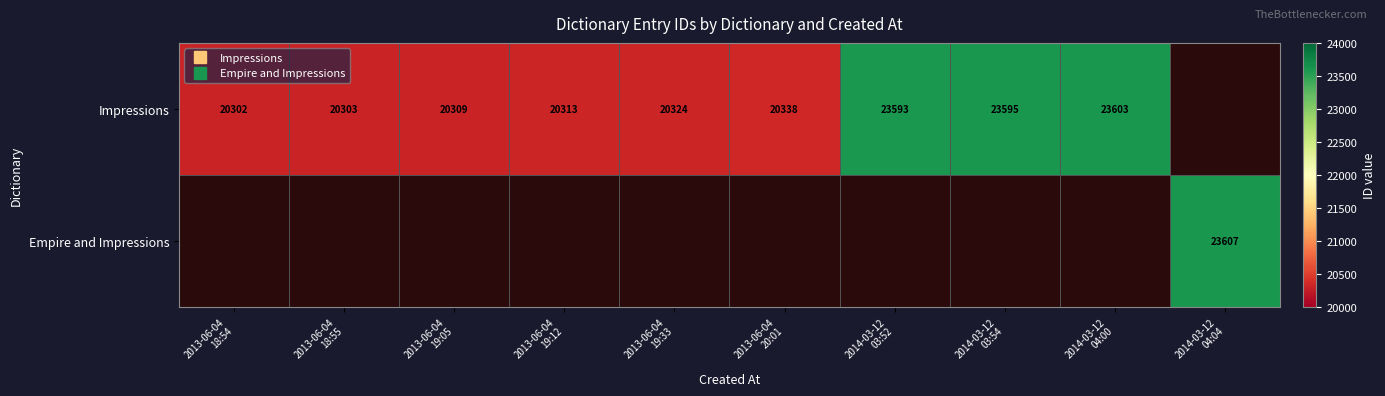

How many values in Impressions are above zero?

9